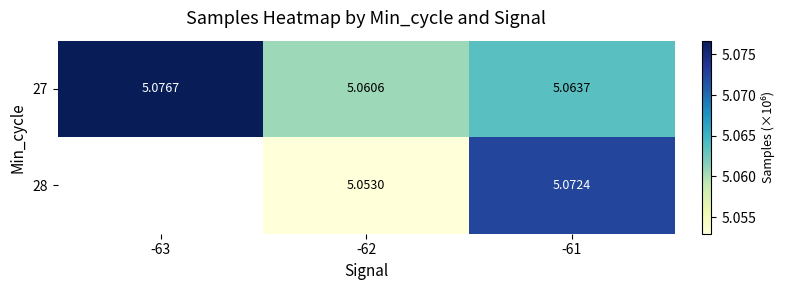

At how many categories does at least one series exceed 5?

3